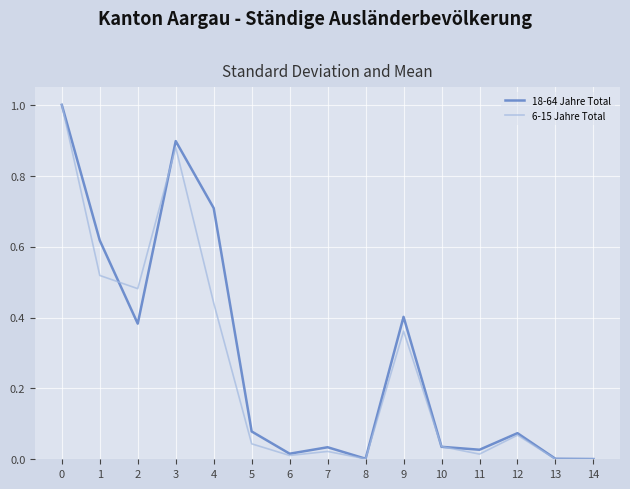

At which category does 6-15 Jahre Total reach its first local peak?

3